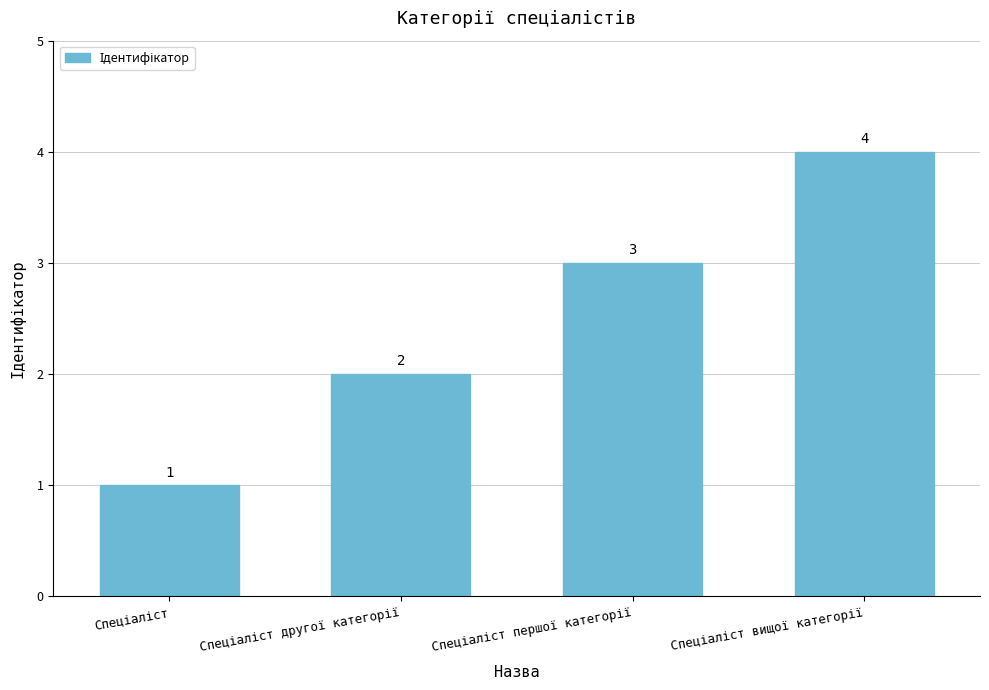

Count the values in the range 2 to 4.

3